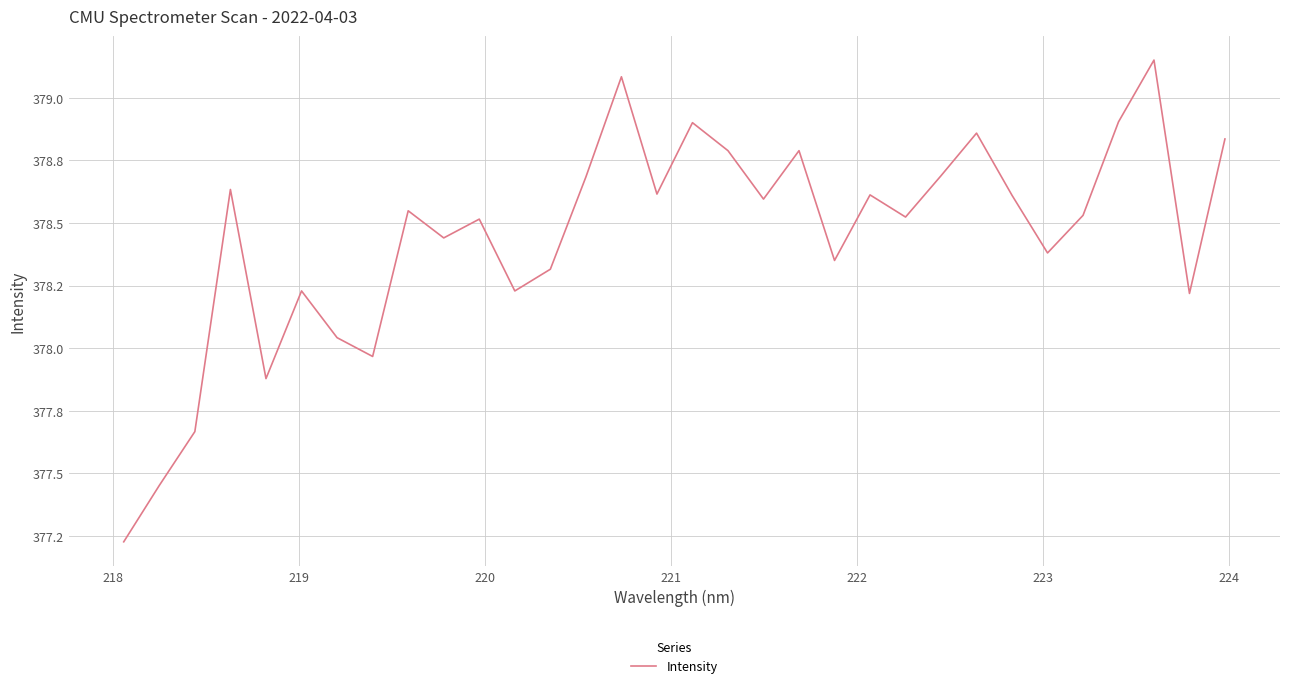

How many categories are shown in the chart?

32